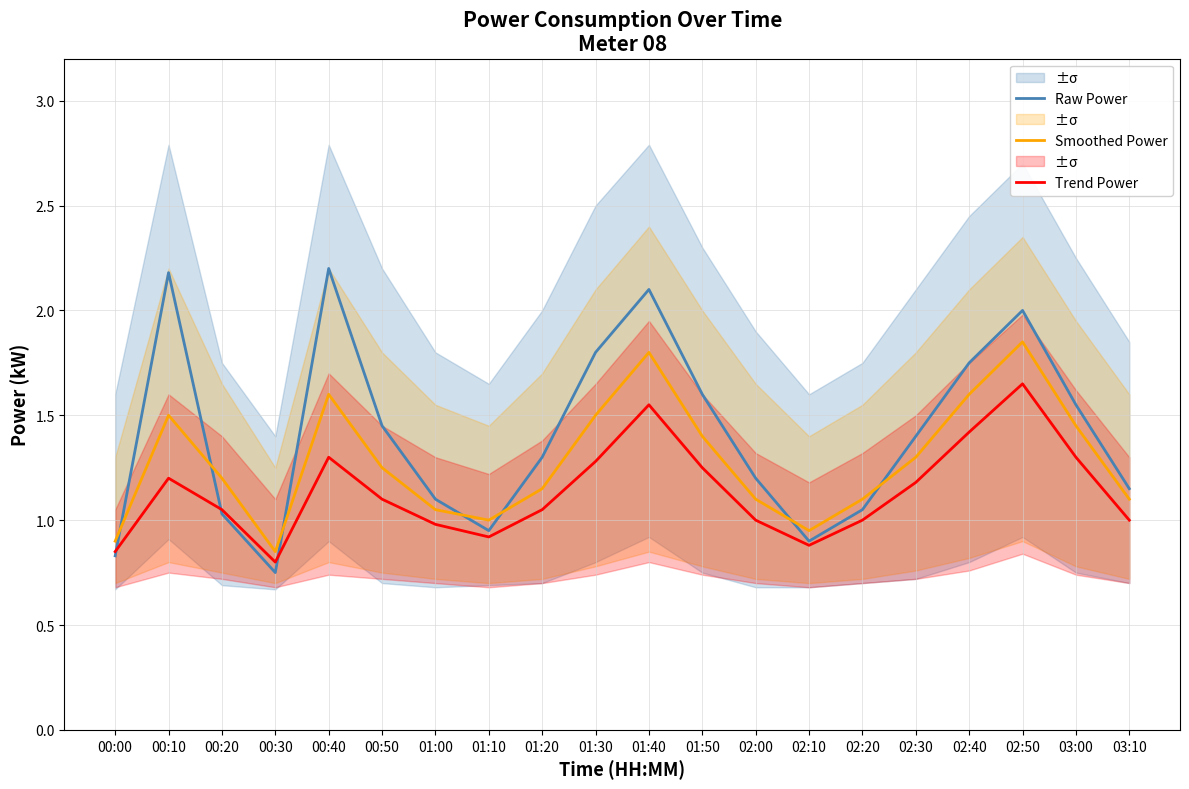

How many series are shown in this chart?

3